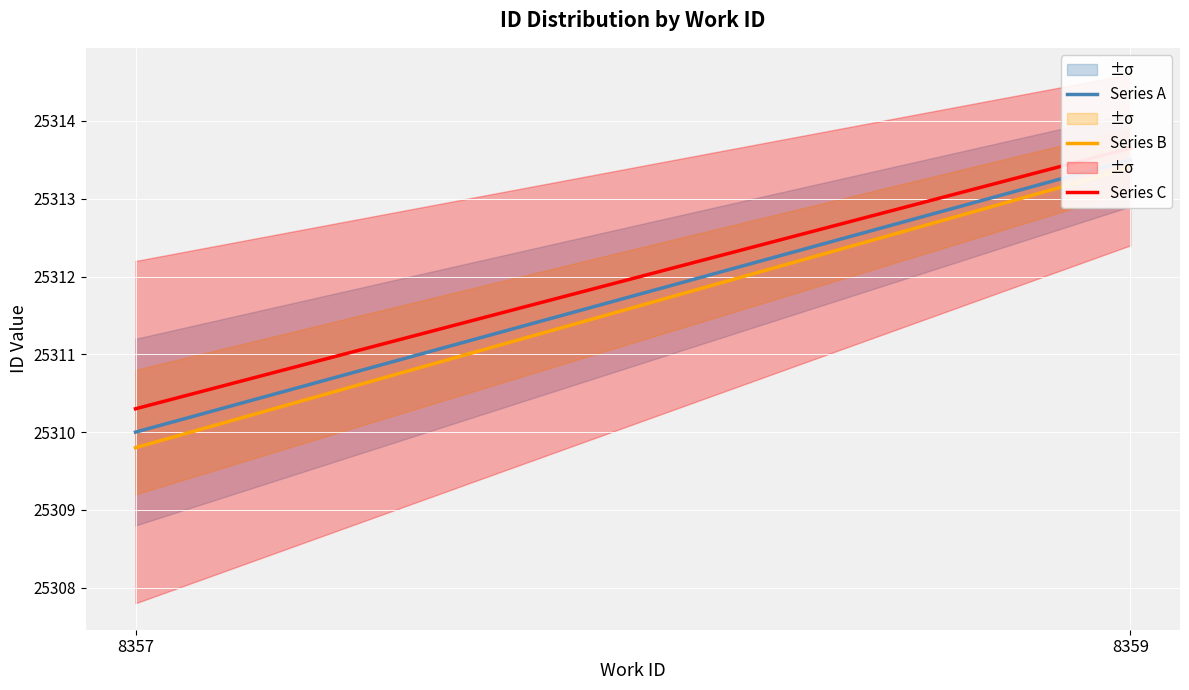

At which label does Series B first exceed 25313?

8359